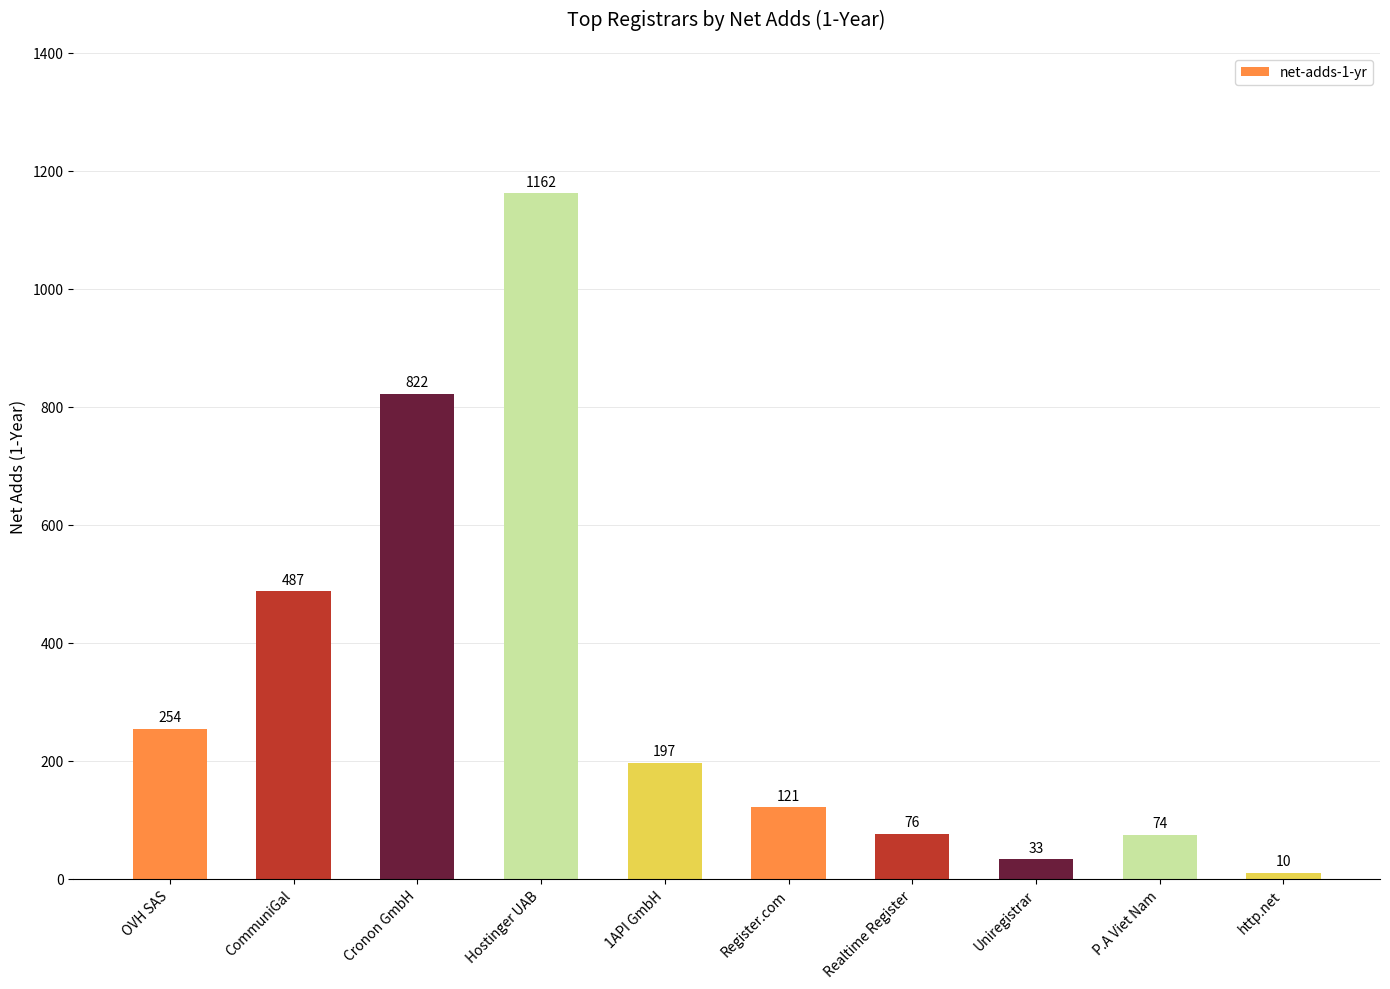

What is the value of the 4th bar from the left?

1162